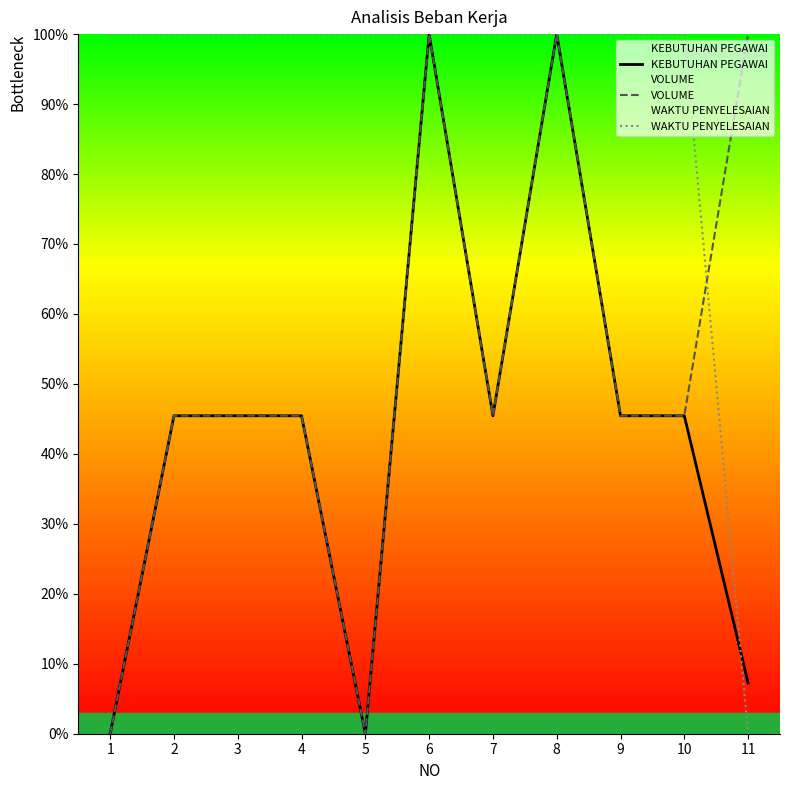

Rank the series by their maximum value, from highest to lowest.

KEBUTUHAN PEGAWAI, VOLUME, WAKTU PENYELESAIAN